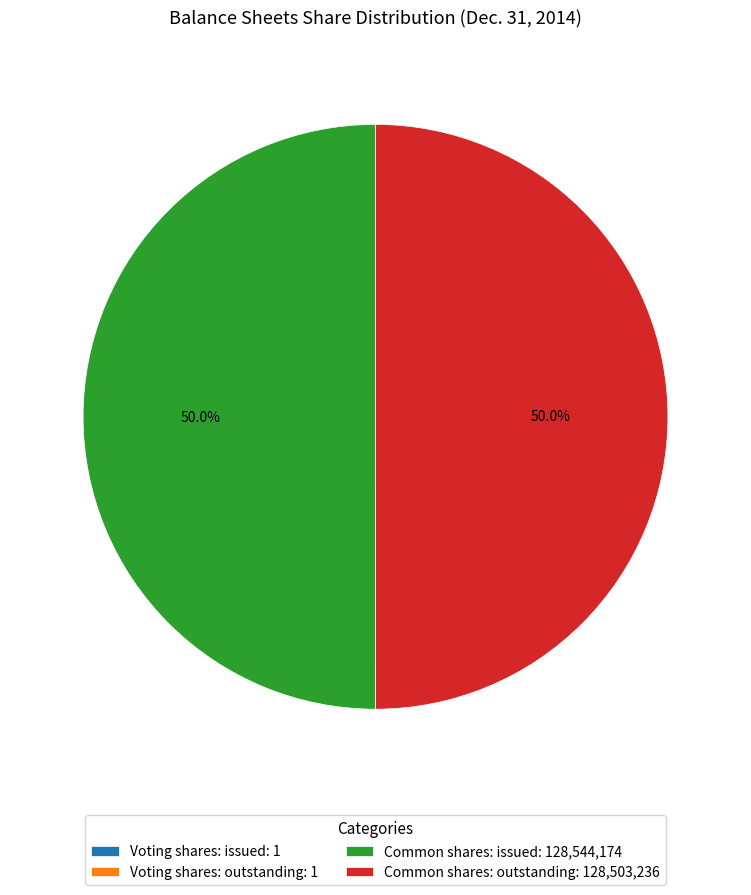

Does Common shares: issued represent more than half of the total?

Yes